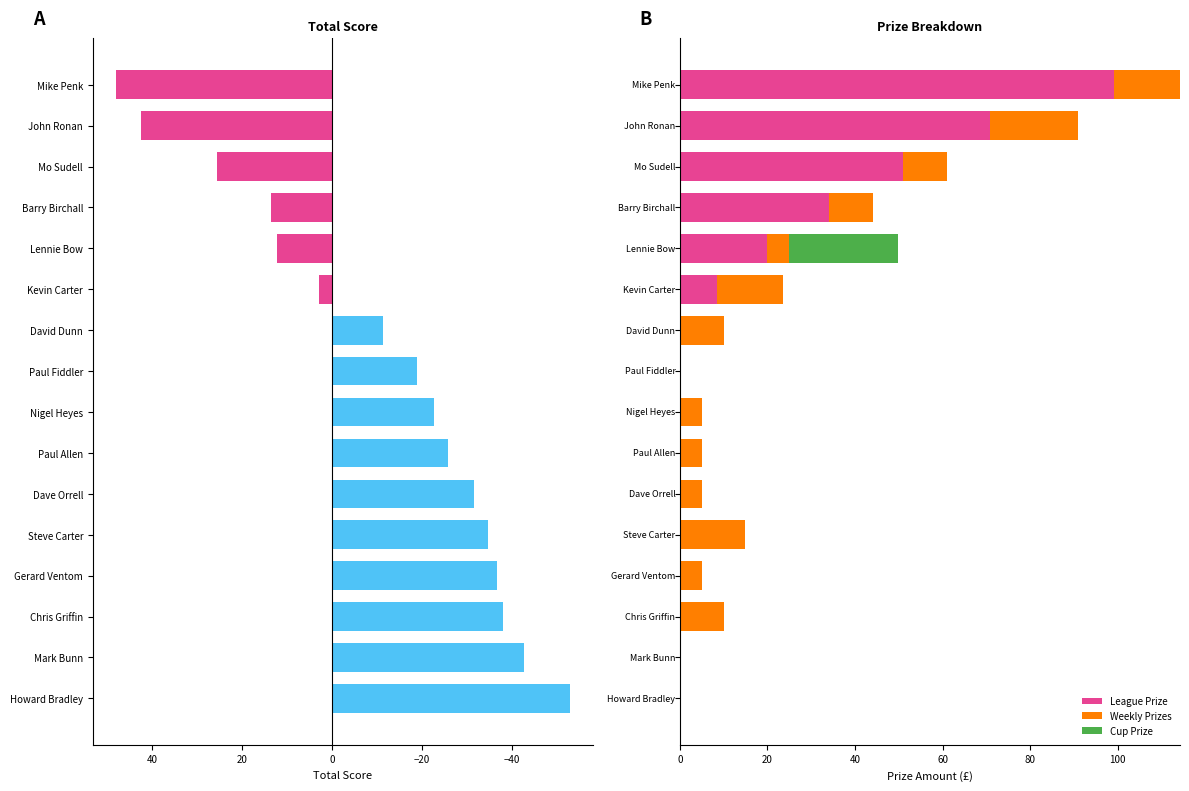

How many data points in Total Score are less than -18?

9